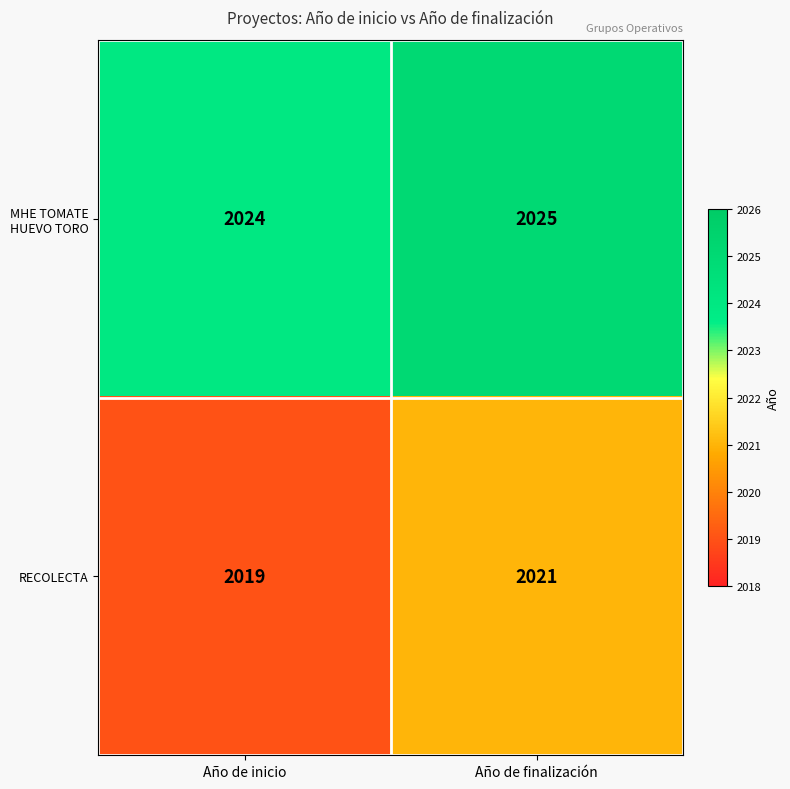

What is the average value of the RECOLECTA series?

2020